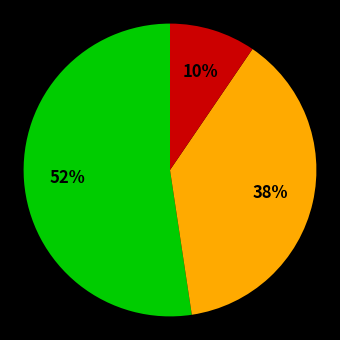

To the nearest percent, what is the average slice percentage?

33%